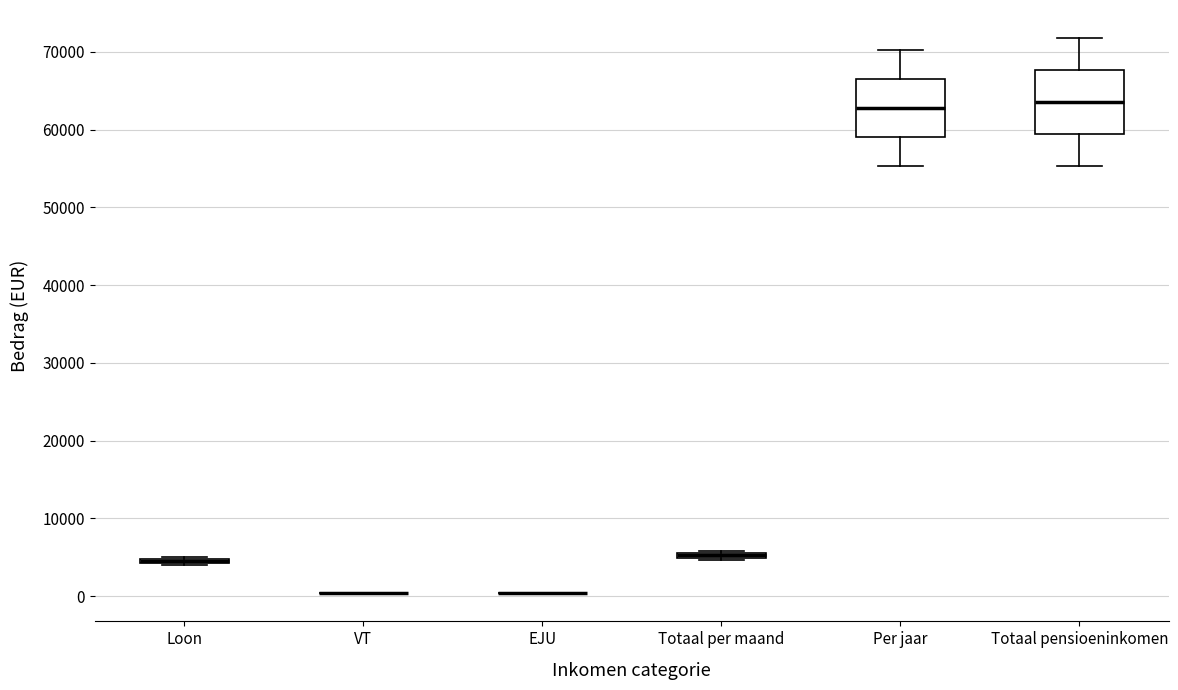

Where is the lower edge of the box for Loon on the y-axis? The values are not printed on the chart, so give them approximately, as read against the axis.

4000